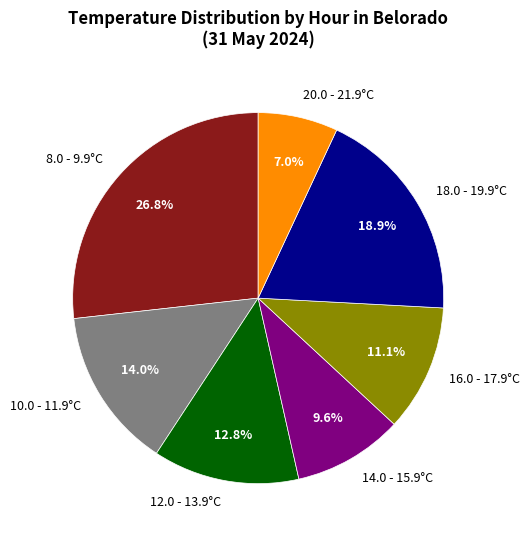

Approximately how many times larger is the value at 16.0 - 17.9°C compared to 10.0 - 11.9°C?

0.8